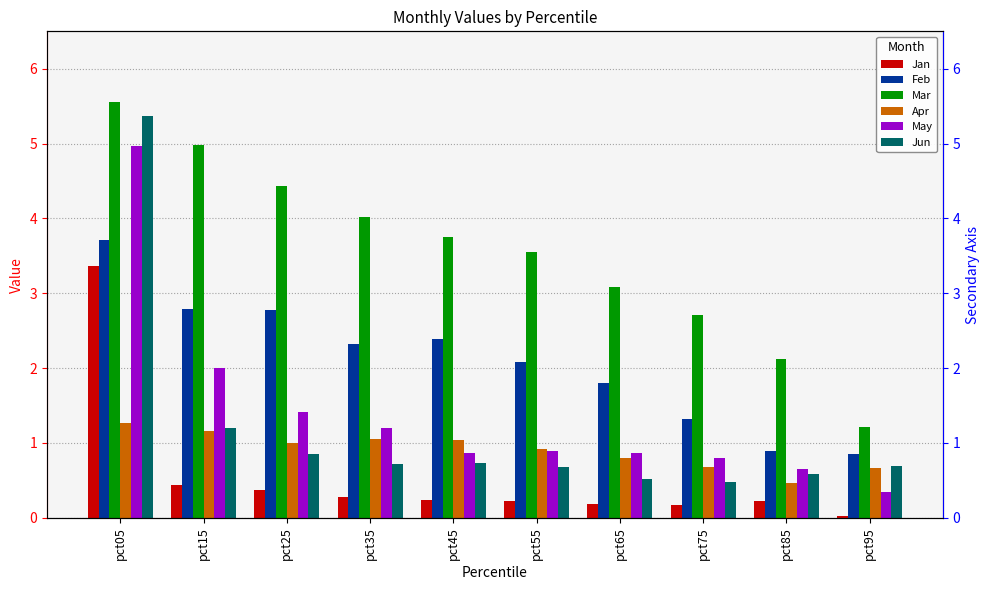

Which category has the lowest value in the Feb series?

pct95